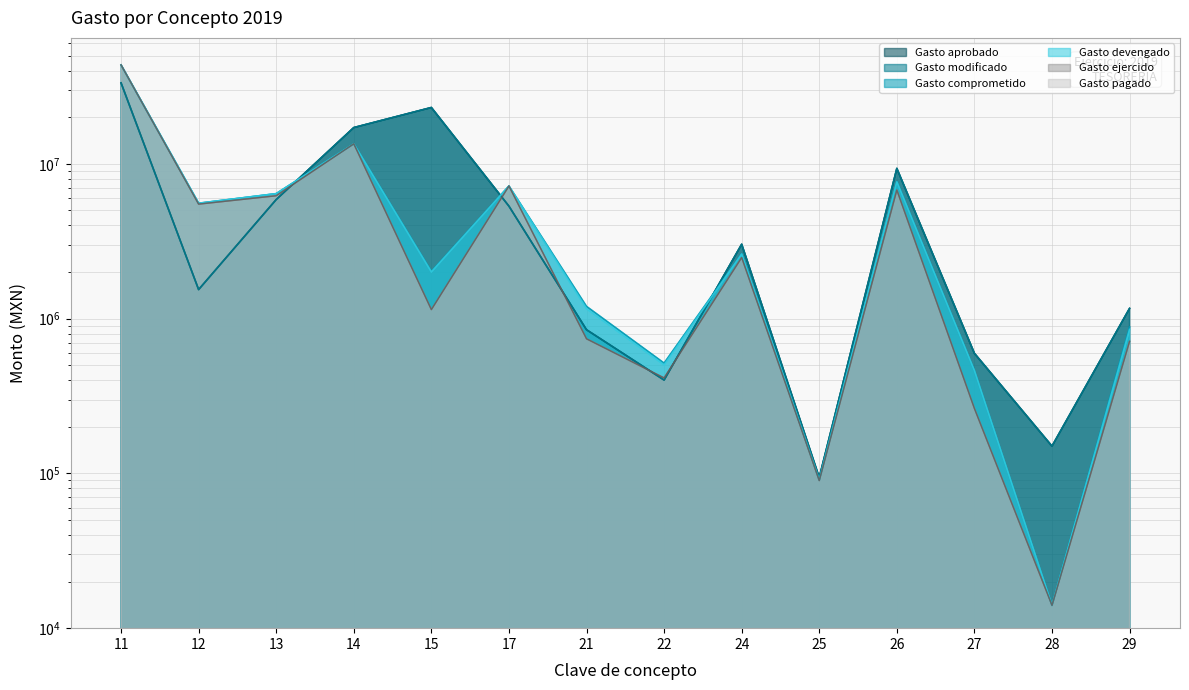

What is the value of the Gasto modificado point at the 2nd from the left?

1540152